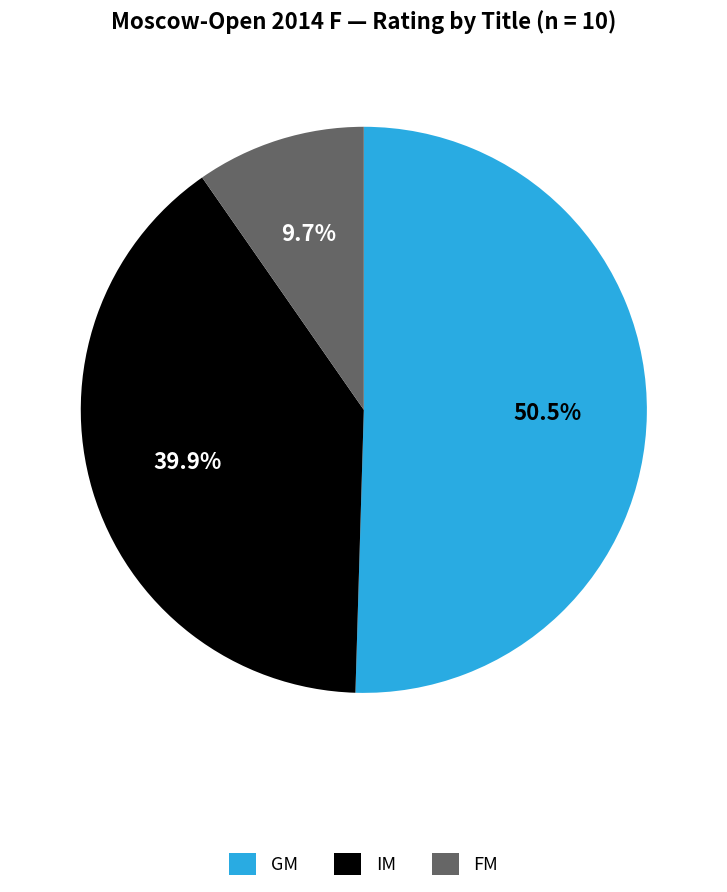

Rank the categories by value from highest to lowest.

GM, IM, FM